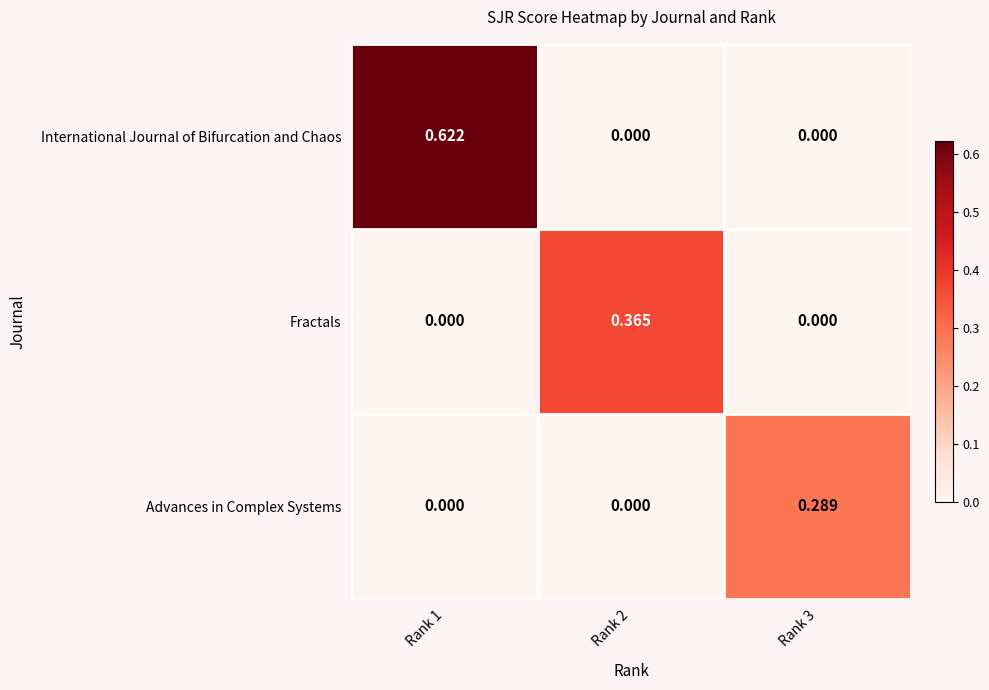

List the series in order of their peak value, lowest first.

Advances in Complex Systems, Fractals, International Journal of Bifurcation and Chaos